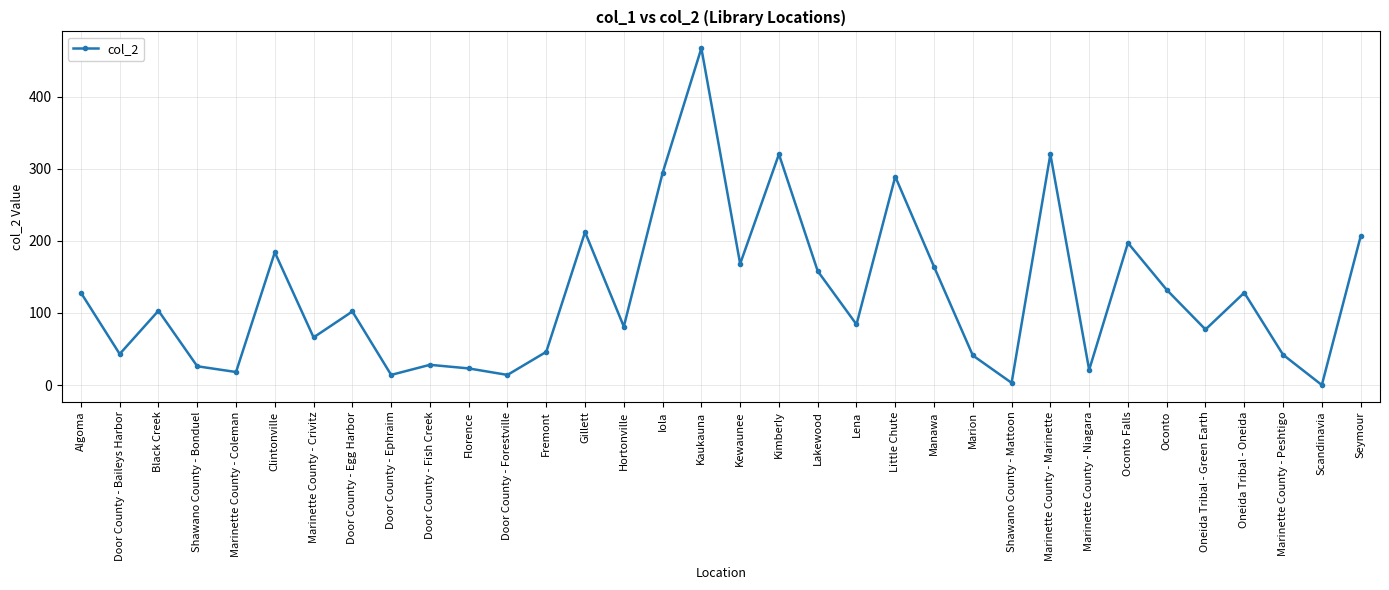

What is the average value?

124